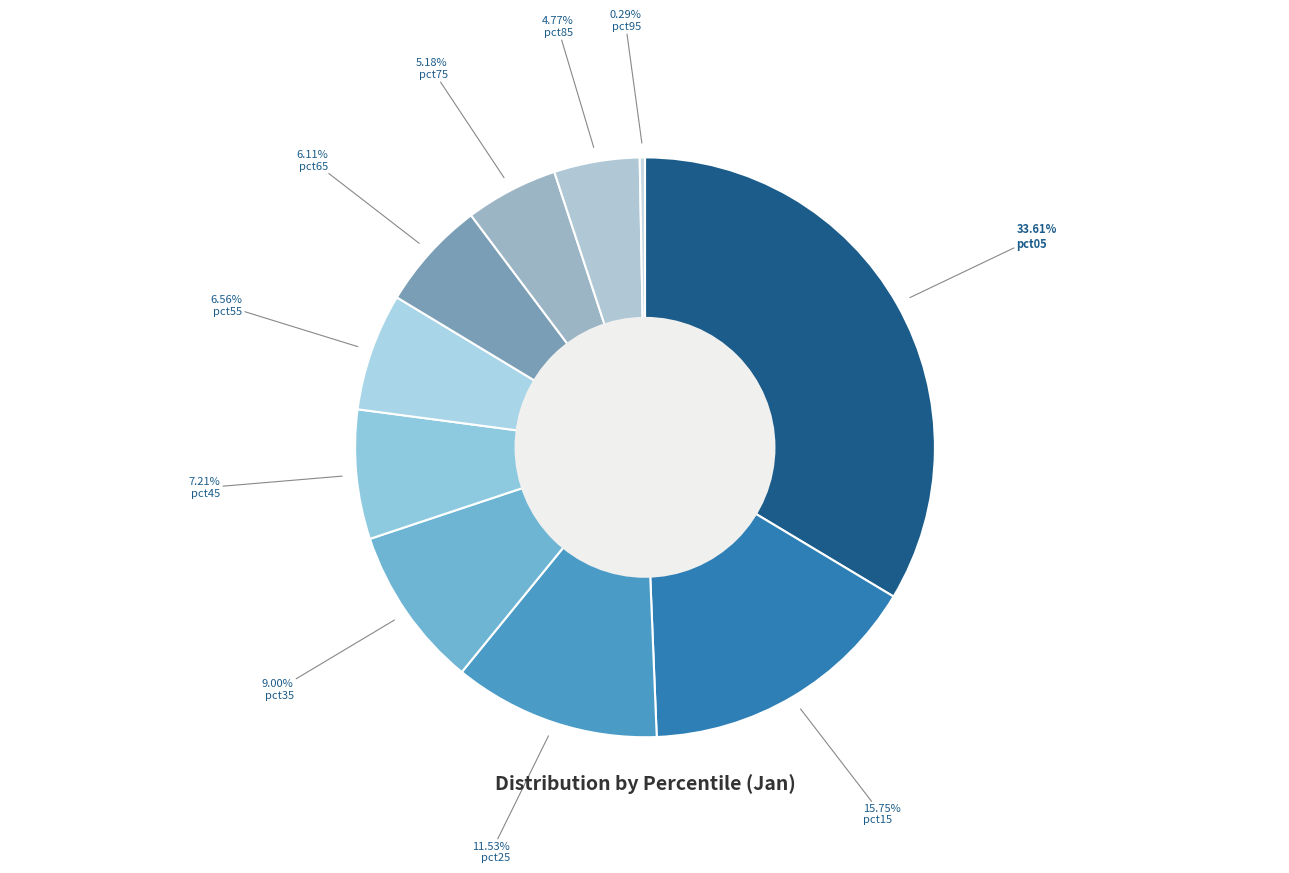

Is pct85 the majority of the pie?

No